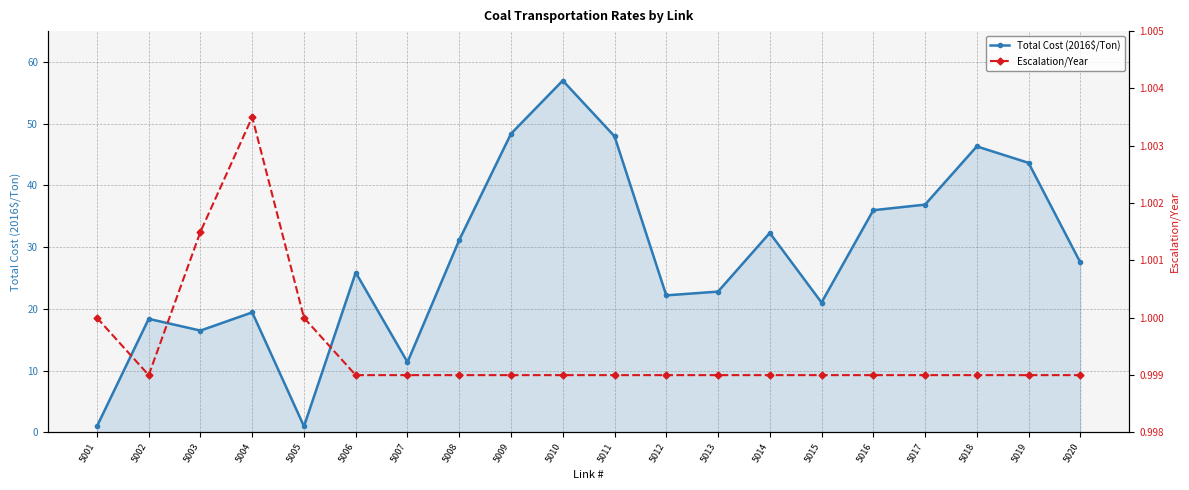

How many interior local valleys does the Escalation/Year series have?

1